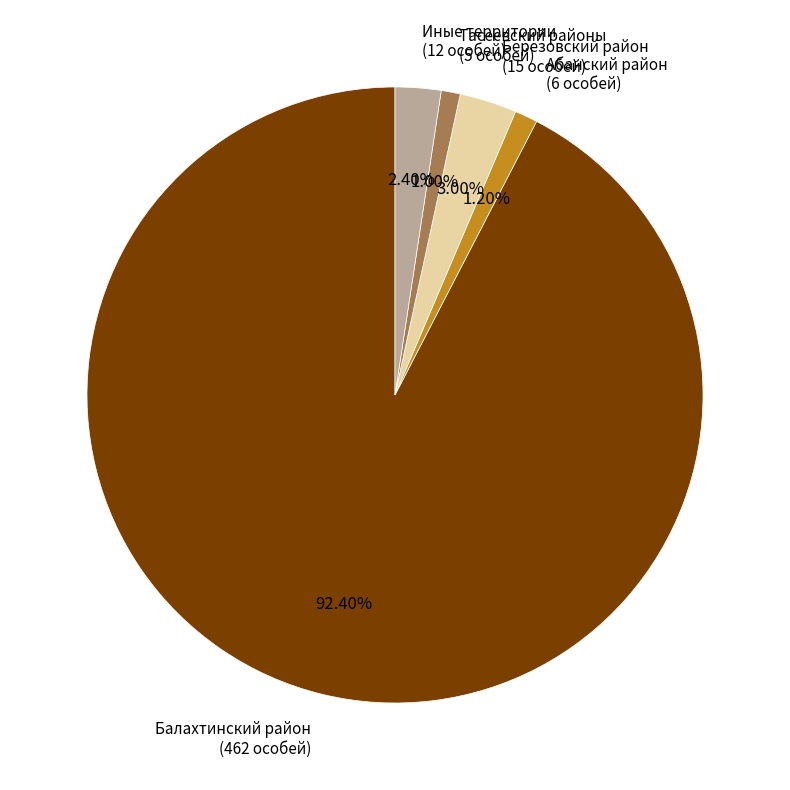

Is there a majority slice in this chart?

Yes